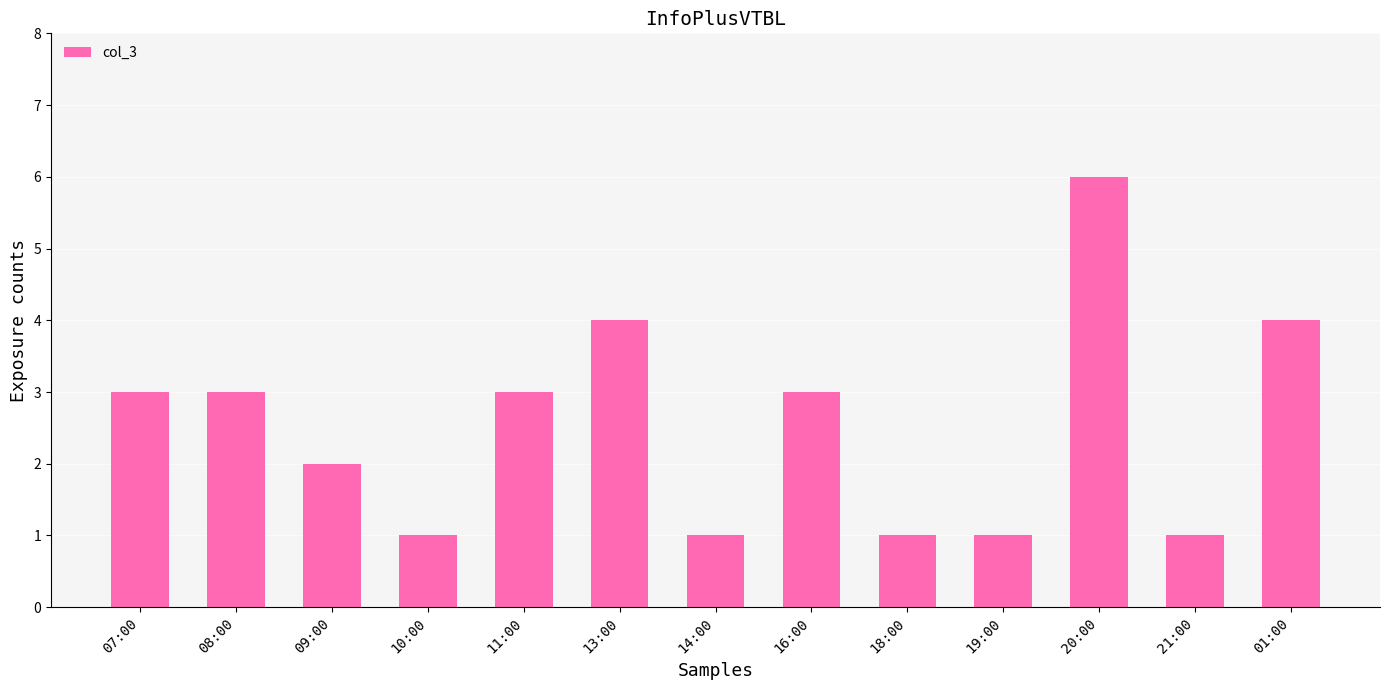

Approximately how many times larger is the value at 13:00 compared to 16:00?

1.3